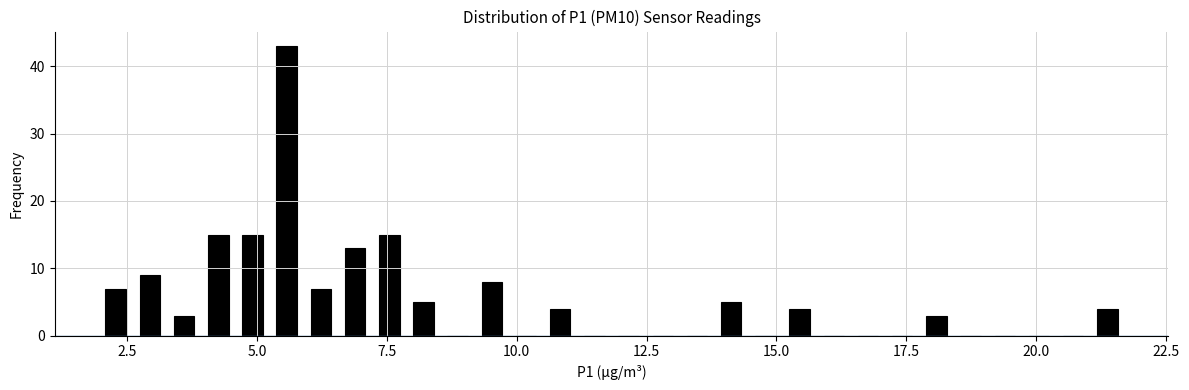

Read against the x-axis, roughly where is the centre of the tallest bar?

5.5